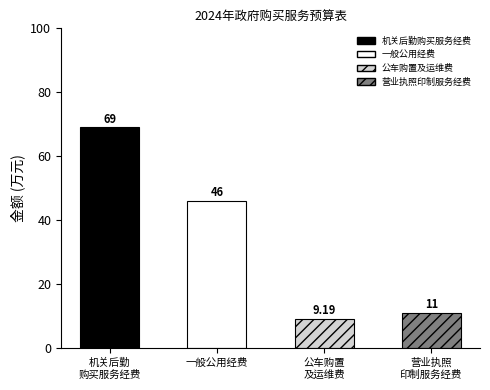

Reading left to right, transcribe all the data shown in this chart.

69.0	46.0	9.2	11.0